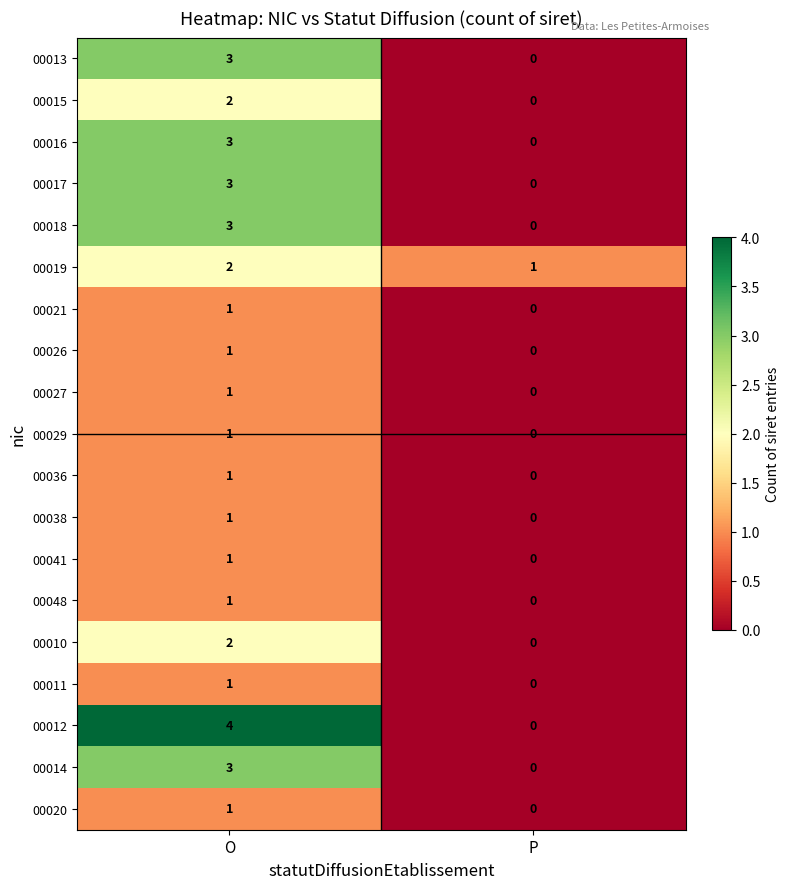

At how many categories does at least one series exceed 0?

2